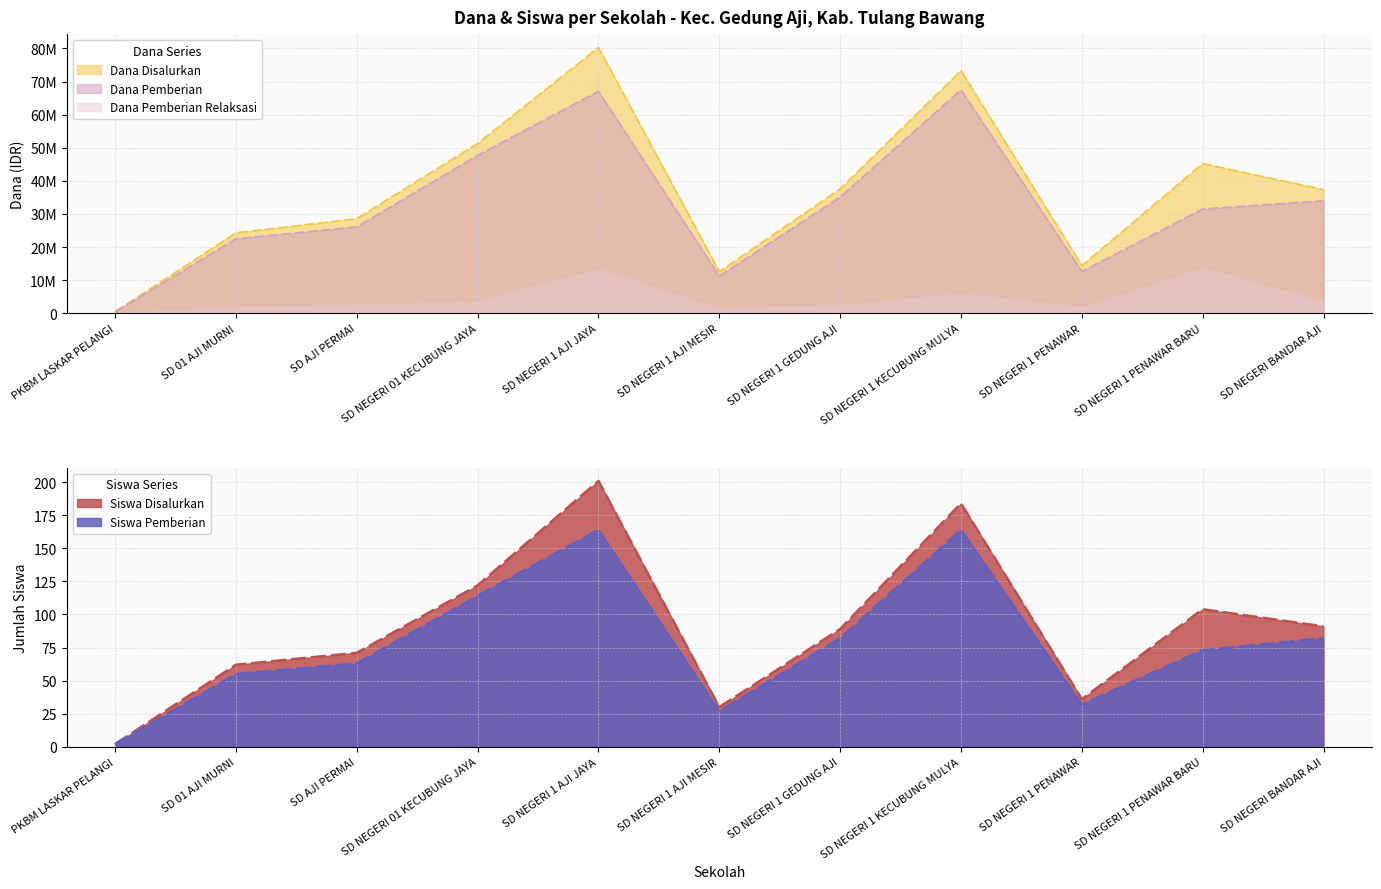

At which label does Siswa Pemberian reach its minimum?

PKBM LASKAR PELANGI